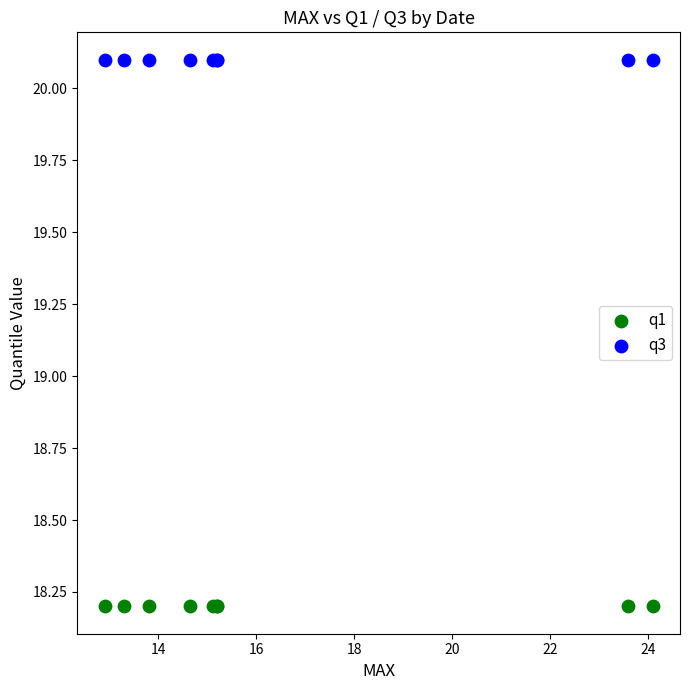

Which series reaches the maximum Y coordinate?

q3